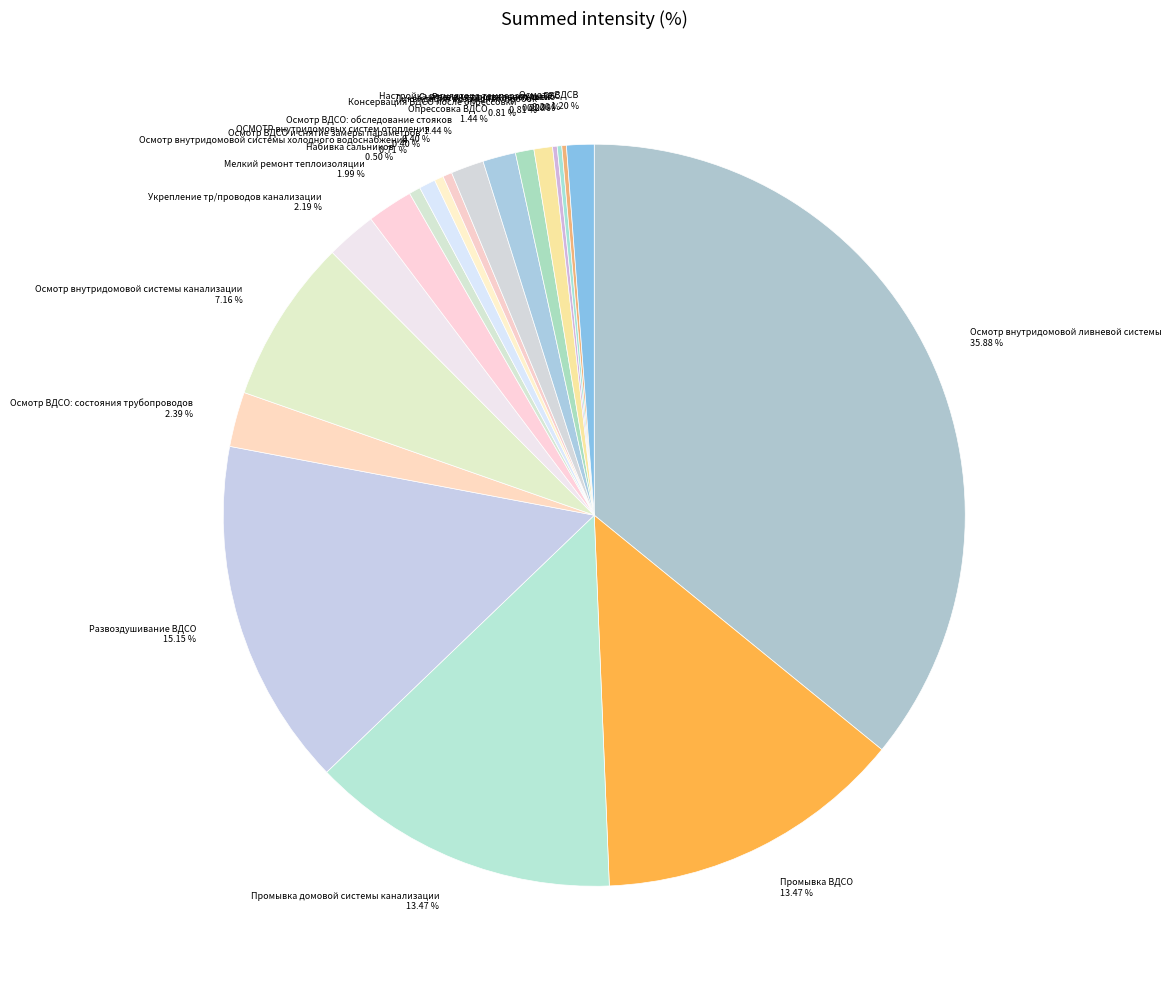

To the nearest percent, what percentage of the pie is Осмотр внутридомовой системы холодного водоснабжения?

1%